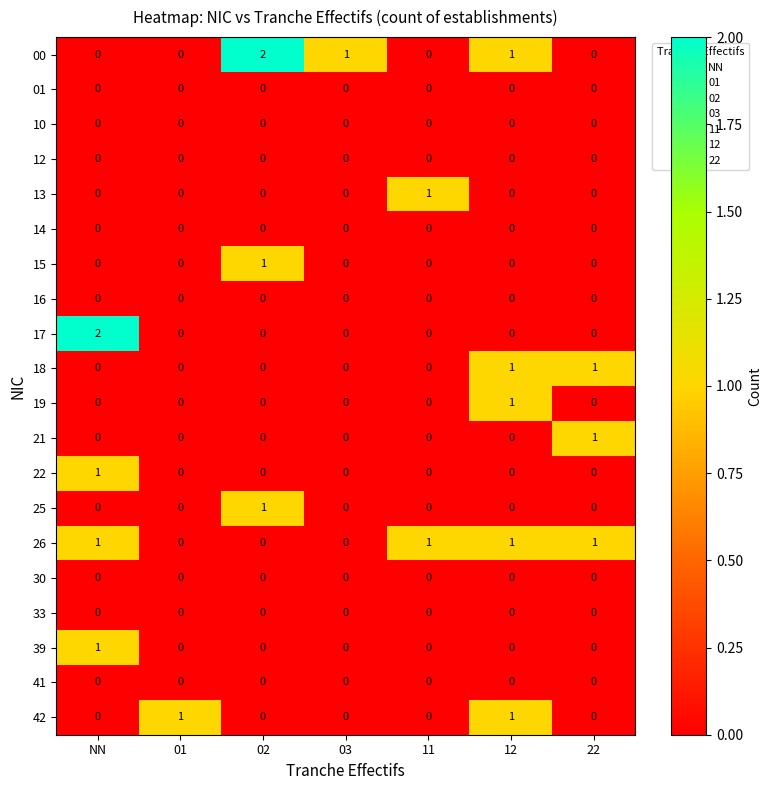

Is it true that 22 equals 0 at 01?

True